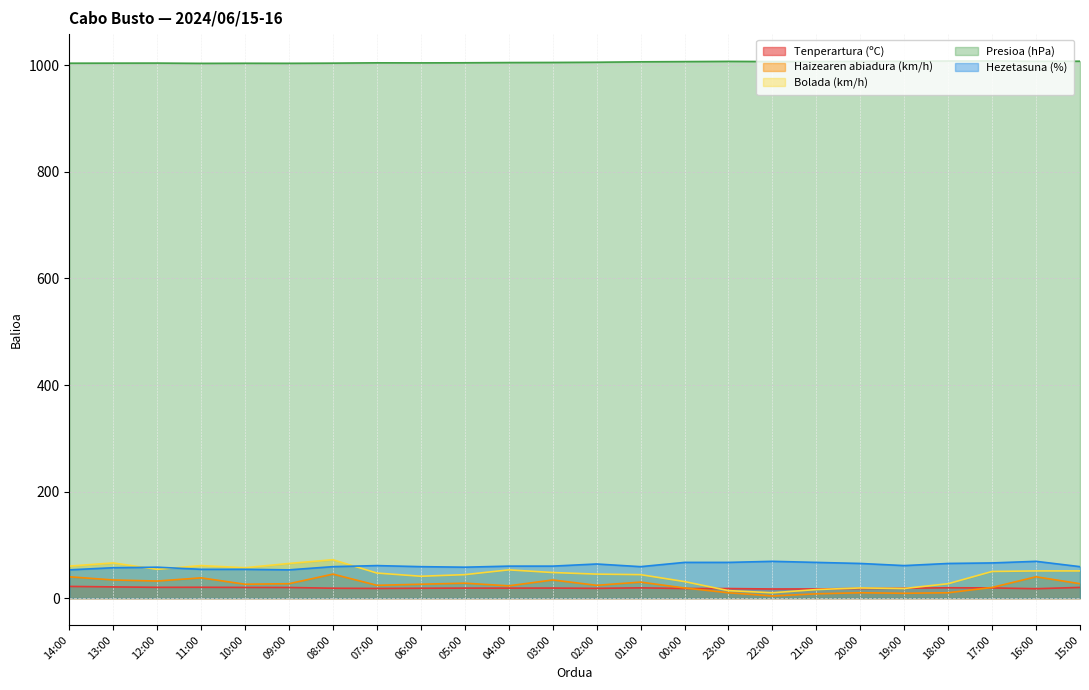

At how many categories does at least one series exceed 895?

24